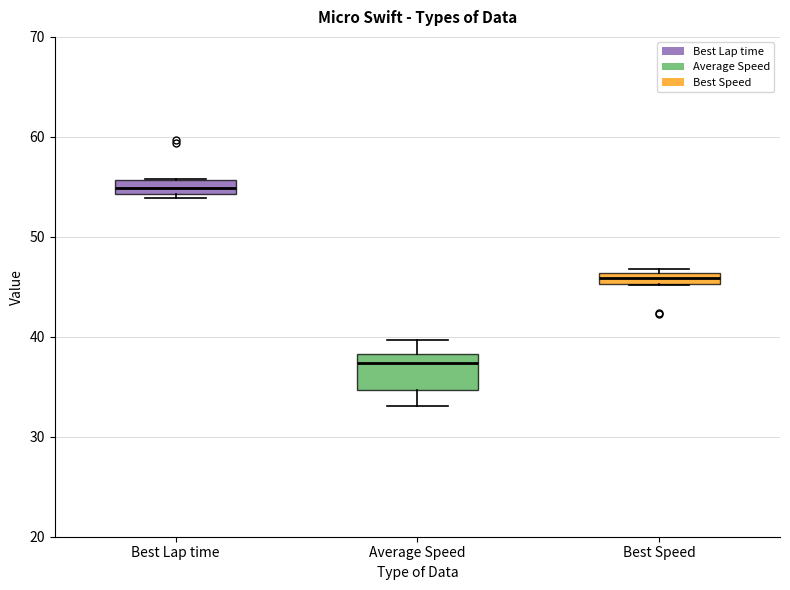

Which box has the highest median line?

Best Lap time